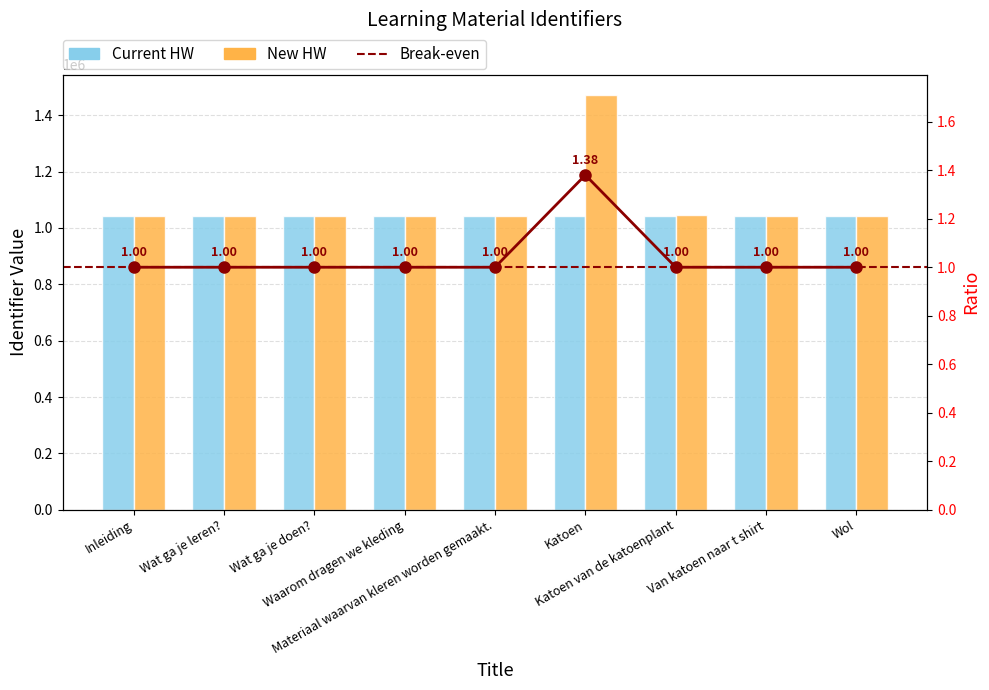

Reading left to right, list all the values displayed in this chart.

Current HW: 1041677	1041708	1041709	1041715	1041828	1041890	1041837	1041838	1041892
New HW: 1041892	1041884	1041842	1041896	1042108	1470270	1047440	1041838	1041828